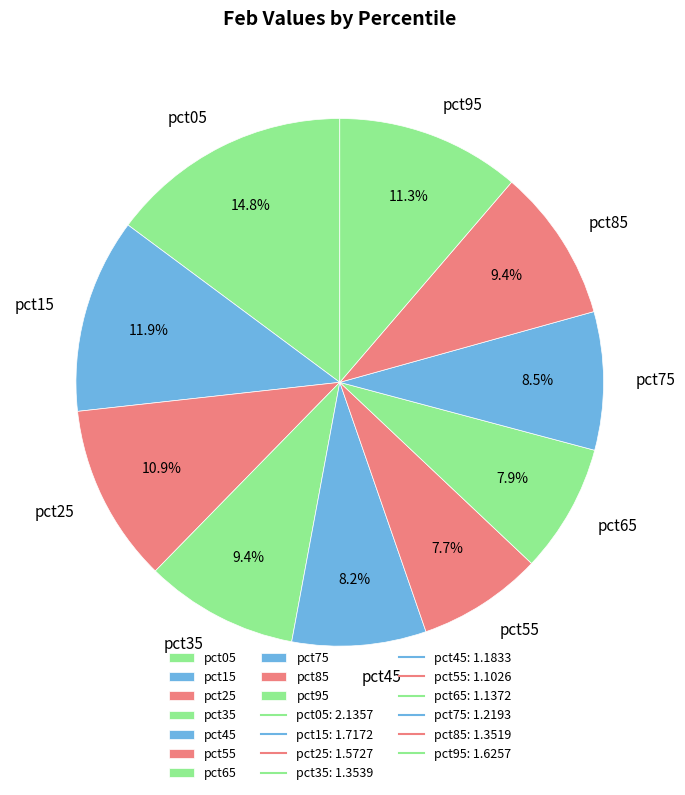

Between pct05 and pct75, which is larger?

pct05